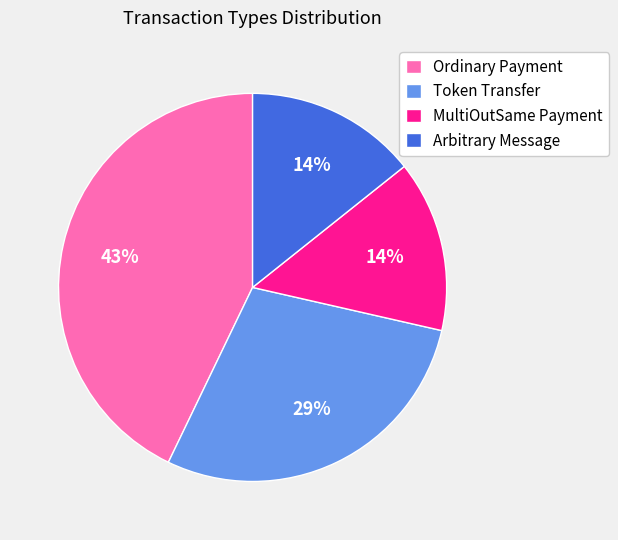

True or false: Token Transfer accounts for 23% of the total.

False